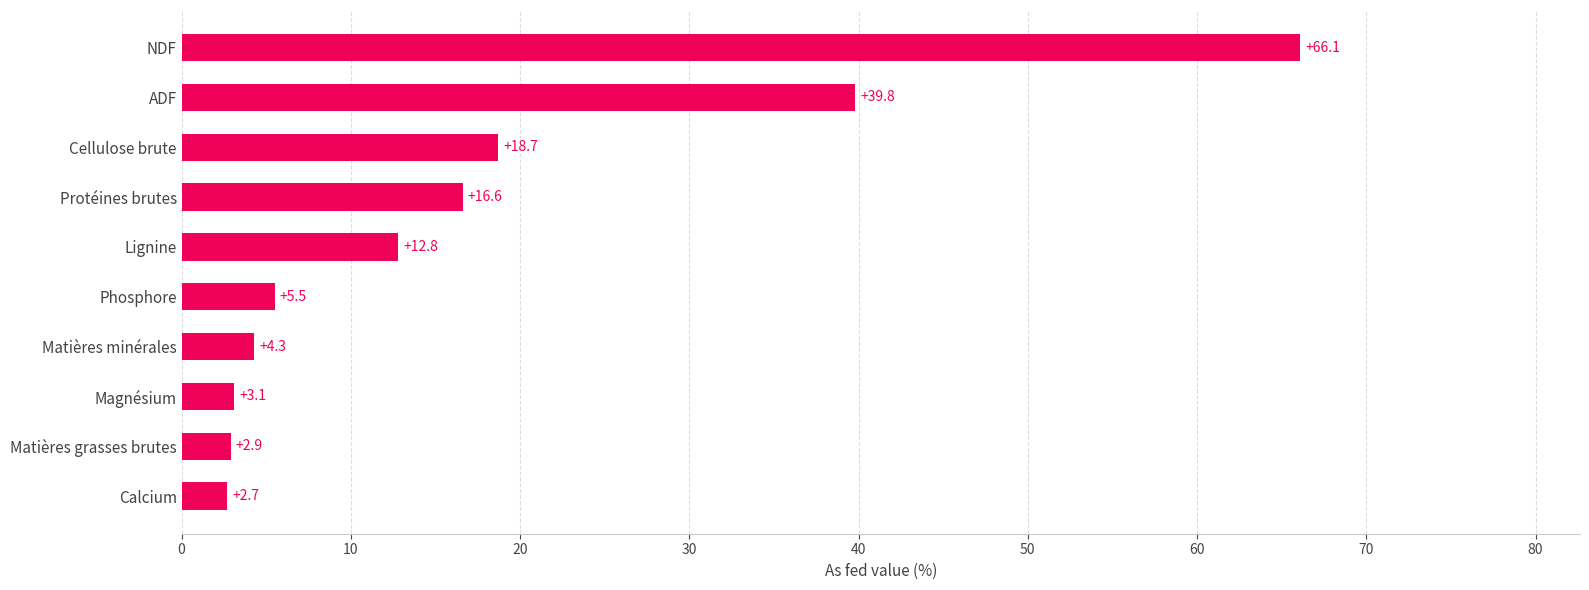

At which label is the value closest to 34?

ADF